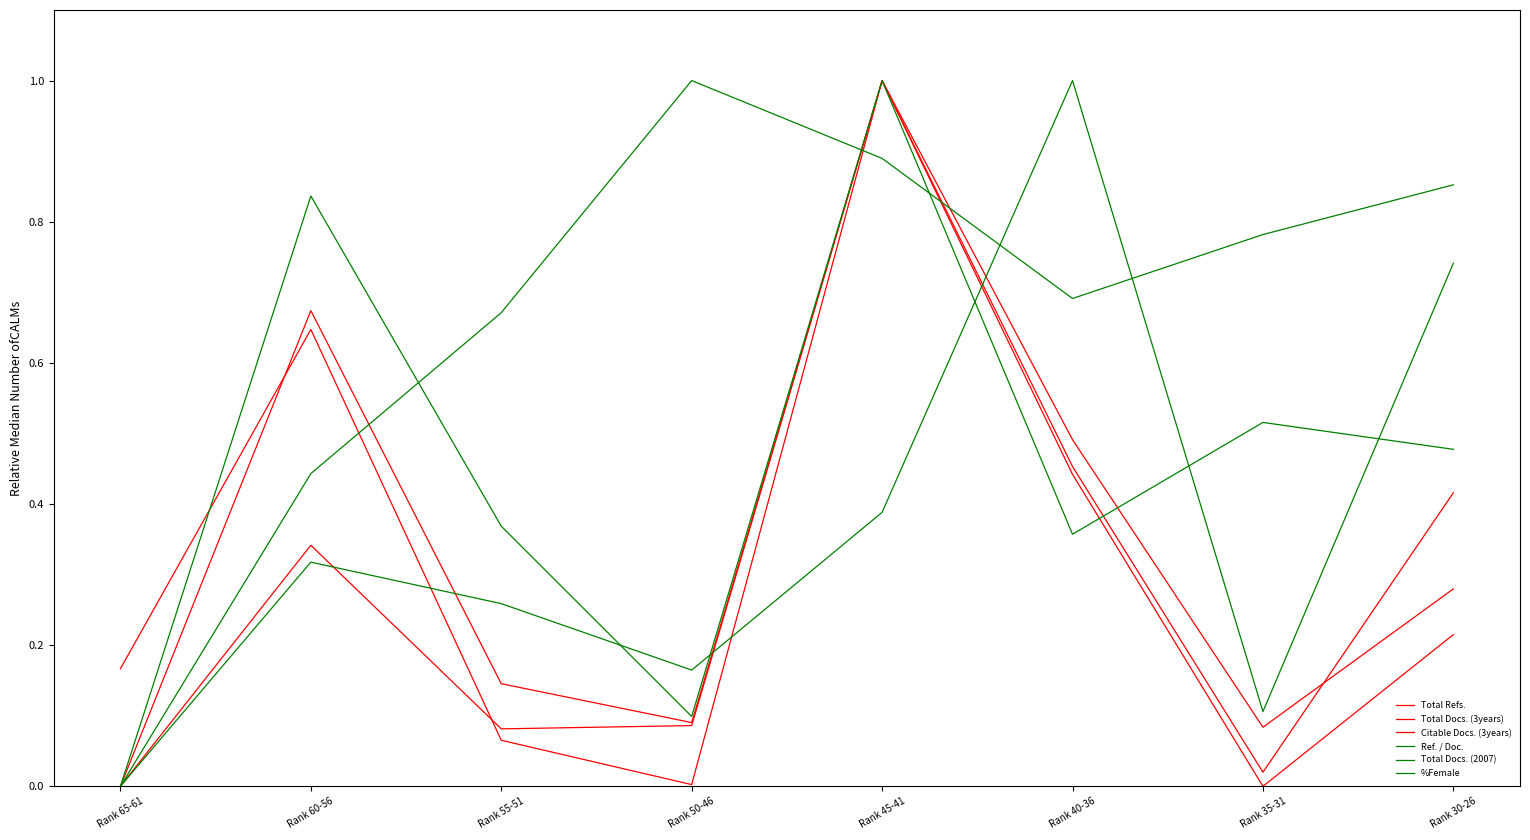

How many lines are shown in the chart?

6